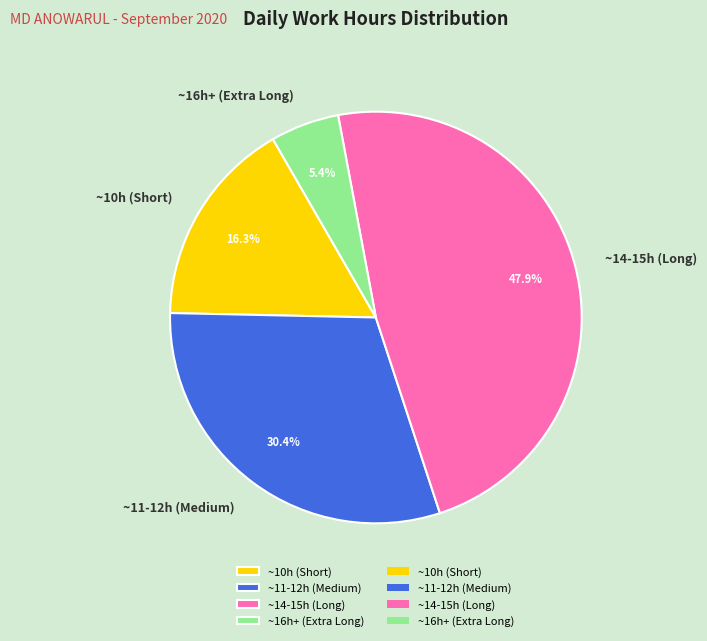

Rank the categories by value from highest to lowest.

~14-15h (Long), ~11-12h (Medium), ~10h (Short), ~16h+ (Extra Long)